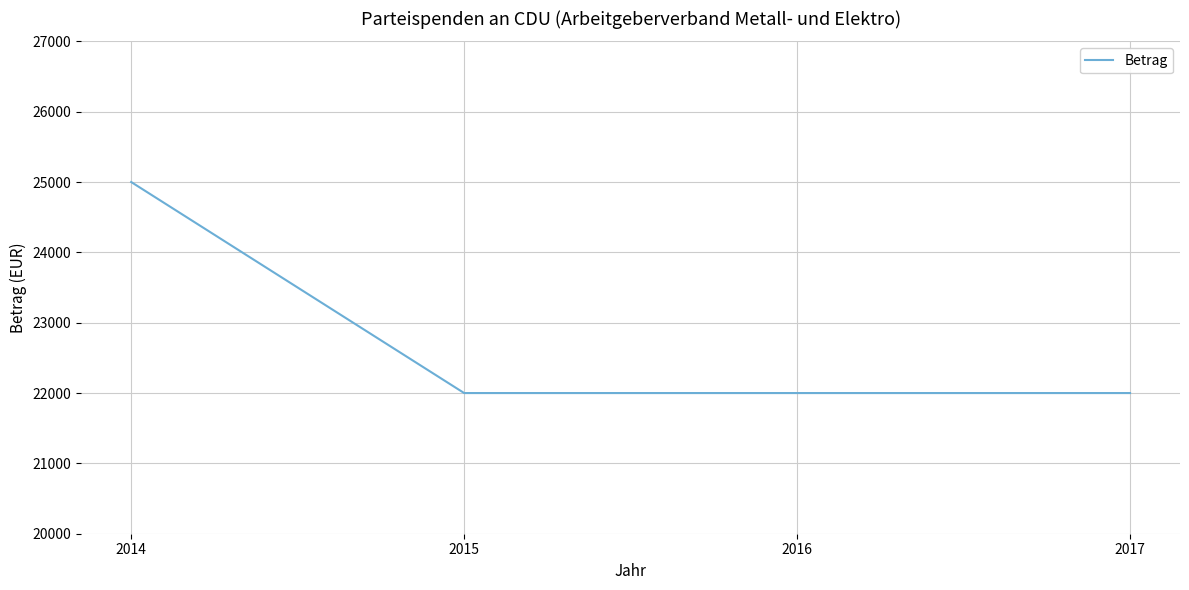

Reading left to right, list all the values displayed in this chart.

2014=25000	2015=22000	2016=22000	2017=22000